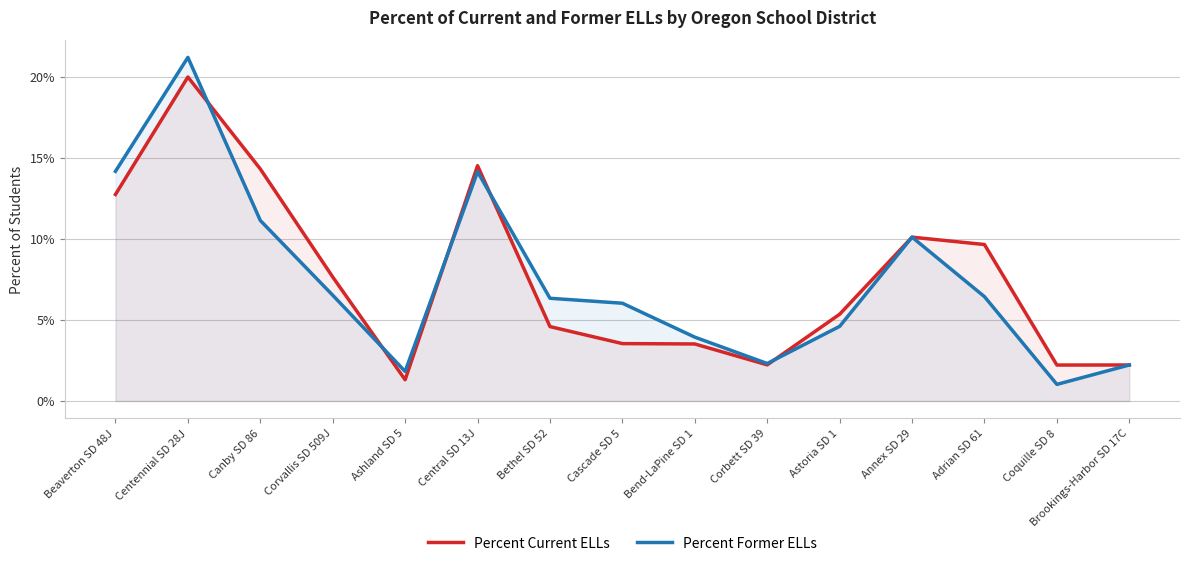

True or false: Percent Current ELLs and Percent Former ELLs intersect in this chart.

True